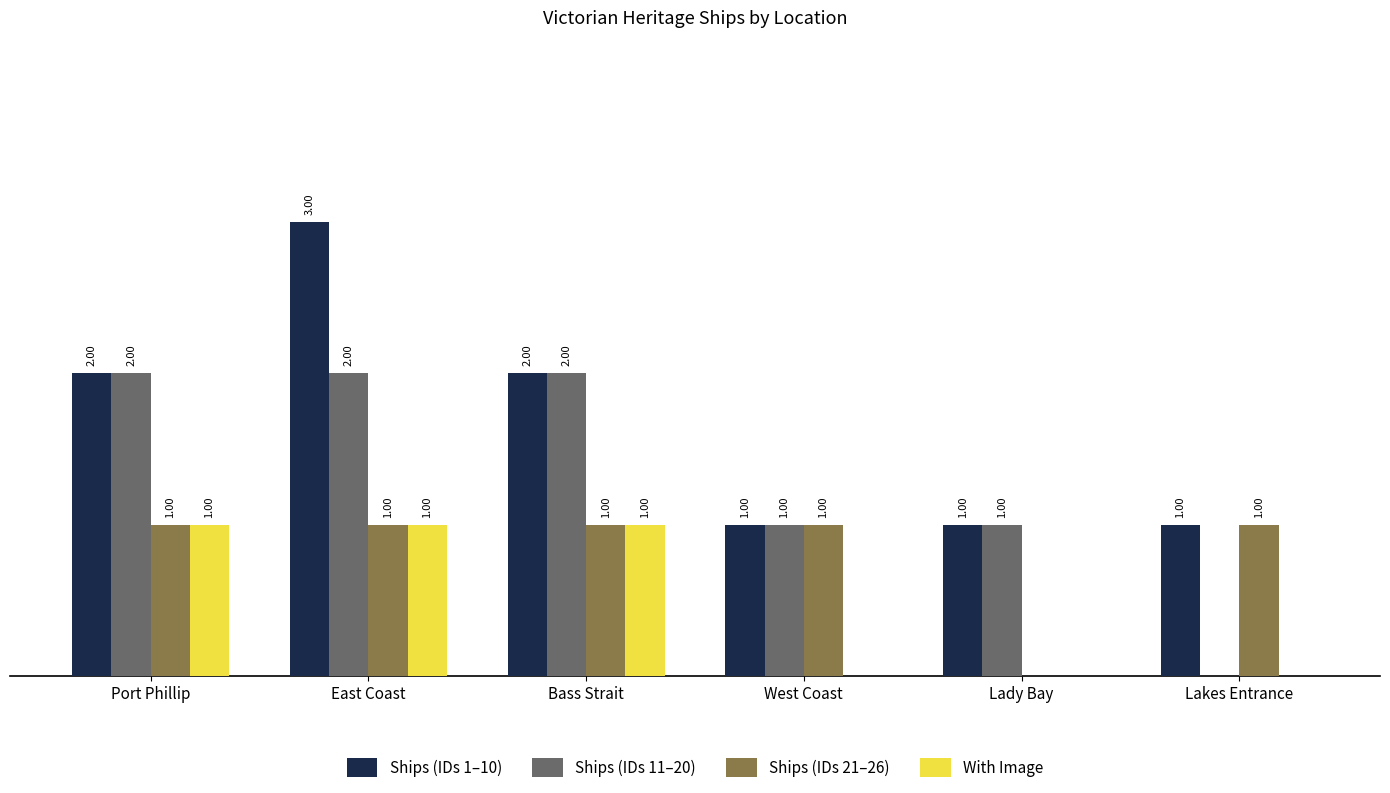

Between Port Phillip and East Coast, which series saw the biggest shift?

Ships (IDs 1–10)